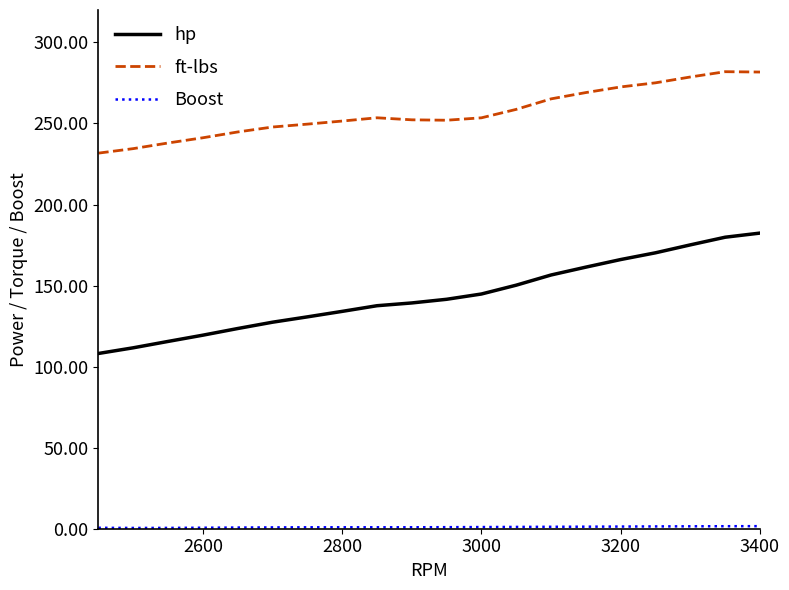

True or false: hp and ft-lbs intersect in this chart.

False